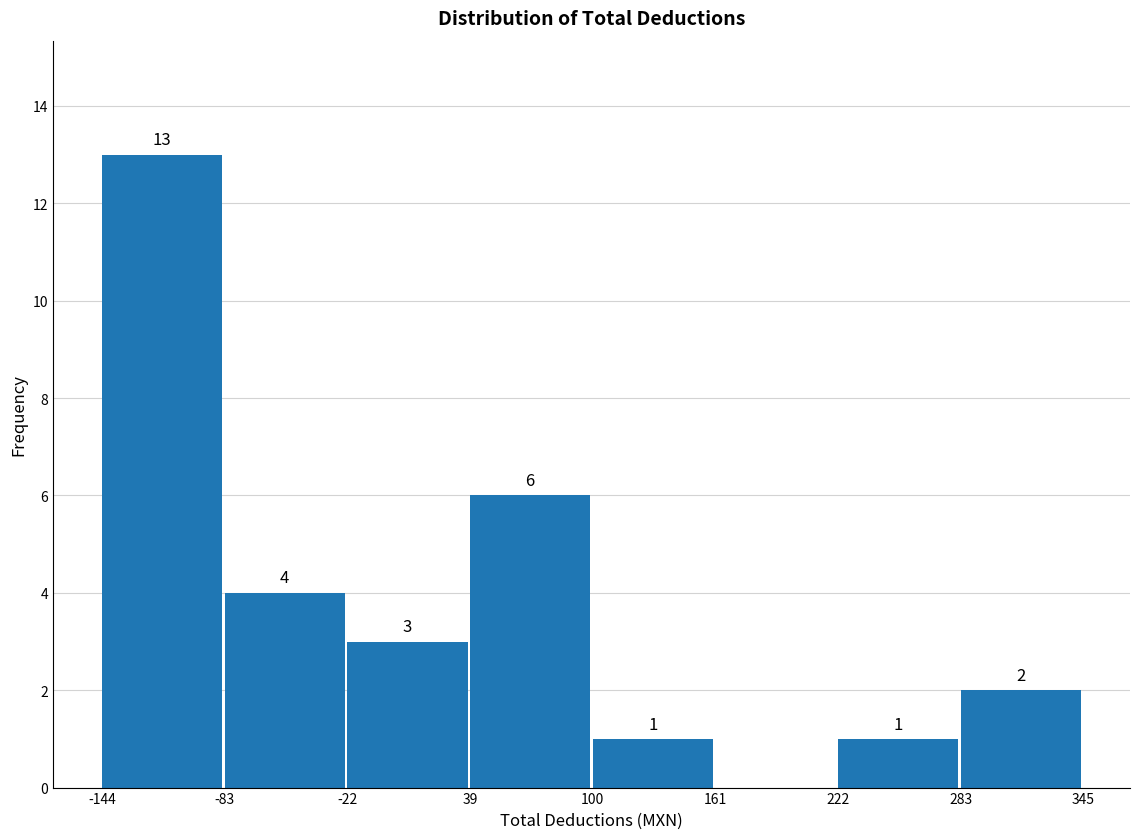

Over which range of the x-axis is the bar tallest?

-144 to -83